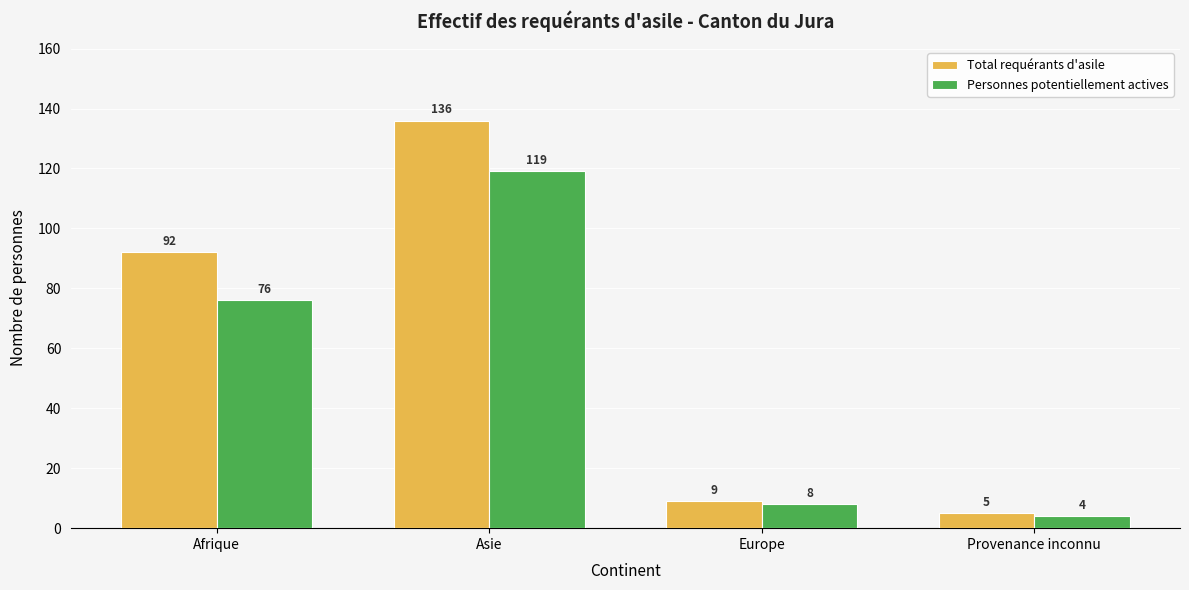

What is the sum of the Personnes potentiellement actives values at Asie and Europe?

127